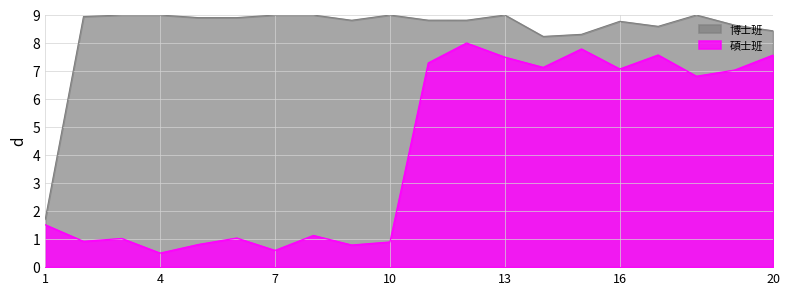

What is the value of the 碩士班 point at the 12th from the left?

8.0